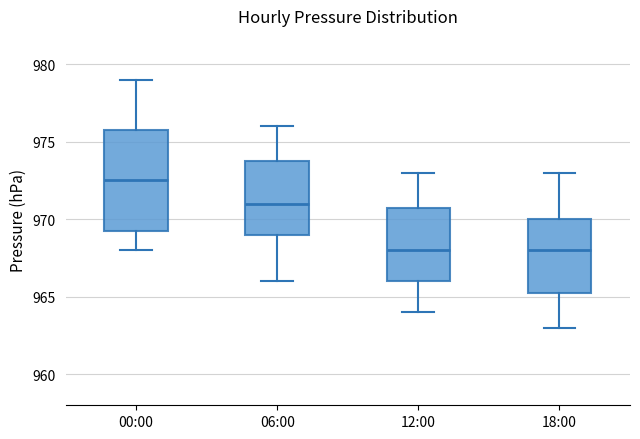

Comparing the boxes themselves (not the whiskers), which one is the tallest?

00:00